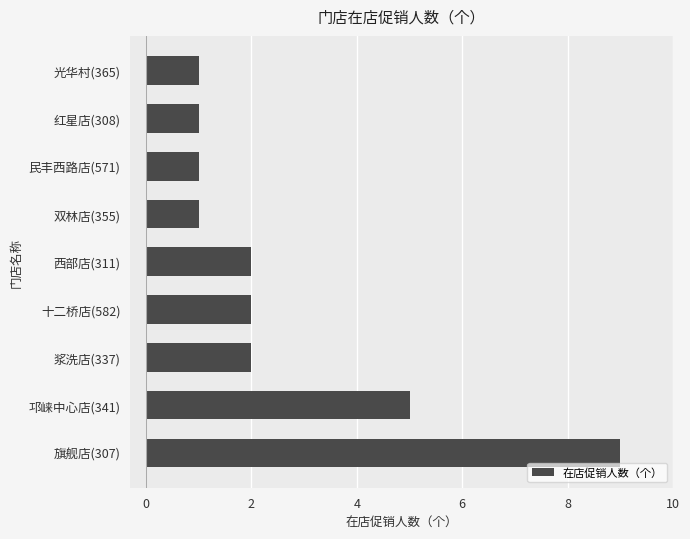

Count the number of data series in this chart.

1